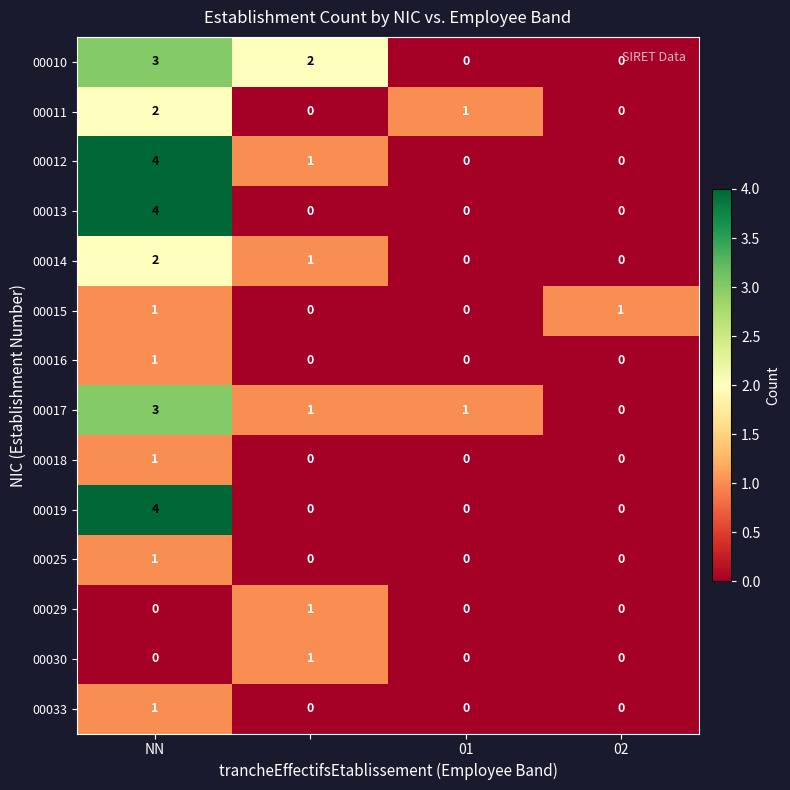

Count the 00025 values in the range 0 to 1.

4